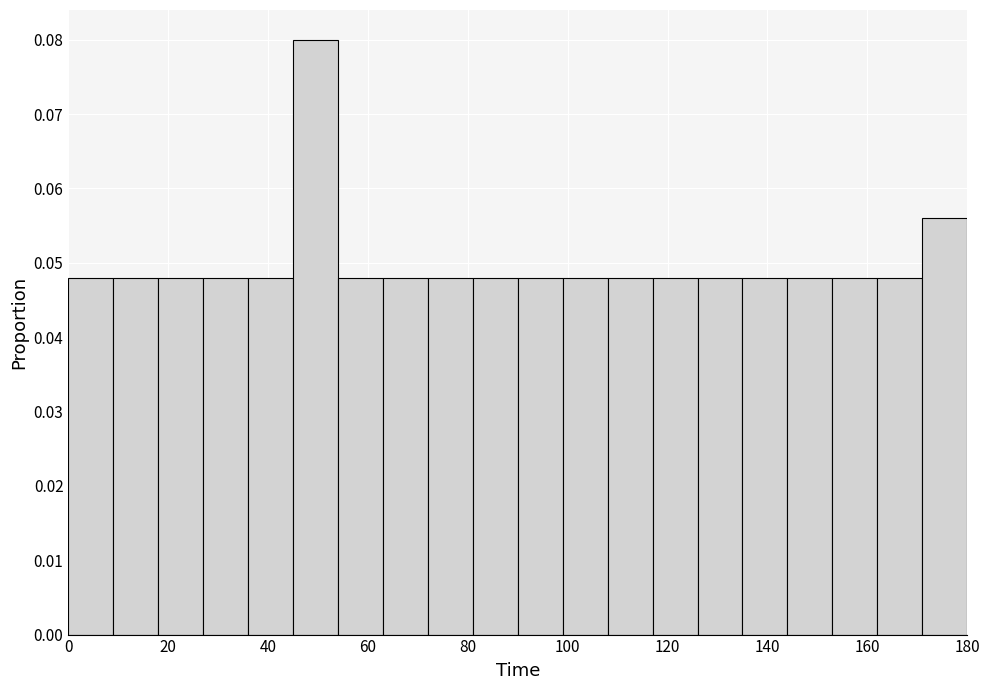

Reading left to right, list every bar in this chart as the range it spans on the x-axis followed by its height. Neither the bar edges nor the heights are printed on the chart, so give them approximately, as read against the axes.

0 to 9: 0.048
9 to 18: 0.048
18 to 27: 0.048
27 to 36: 0.048
36 to 45: 0.048
45 to 54: 0.080
54 to 63: 0.048
63 to 72: 0.048
72 to 81: 0.048
81 to 90: 0.048
90 to 99: 0.048
99 to 108: 0.048
108 to 117: 0.048
117 to 126: 0.048
126 to 135: 0.048
135 to 144: 0.048
144 to 153: 0.048
153 to 162: 0.048
162 to 171: 0.048
171 to 180: 0.056